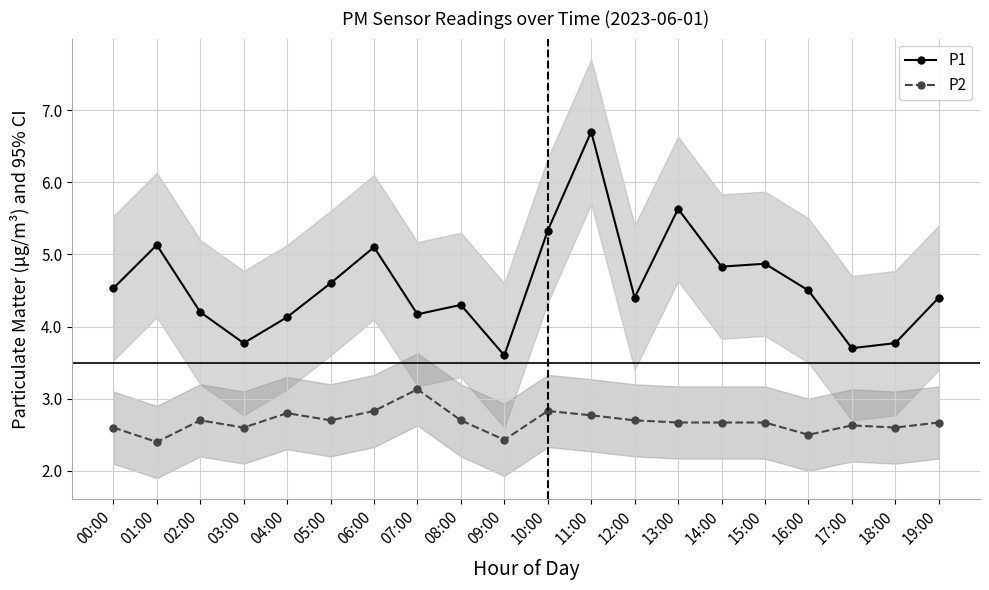

How many data points in P1 are above 4?

16